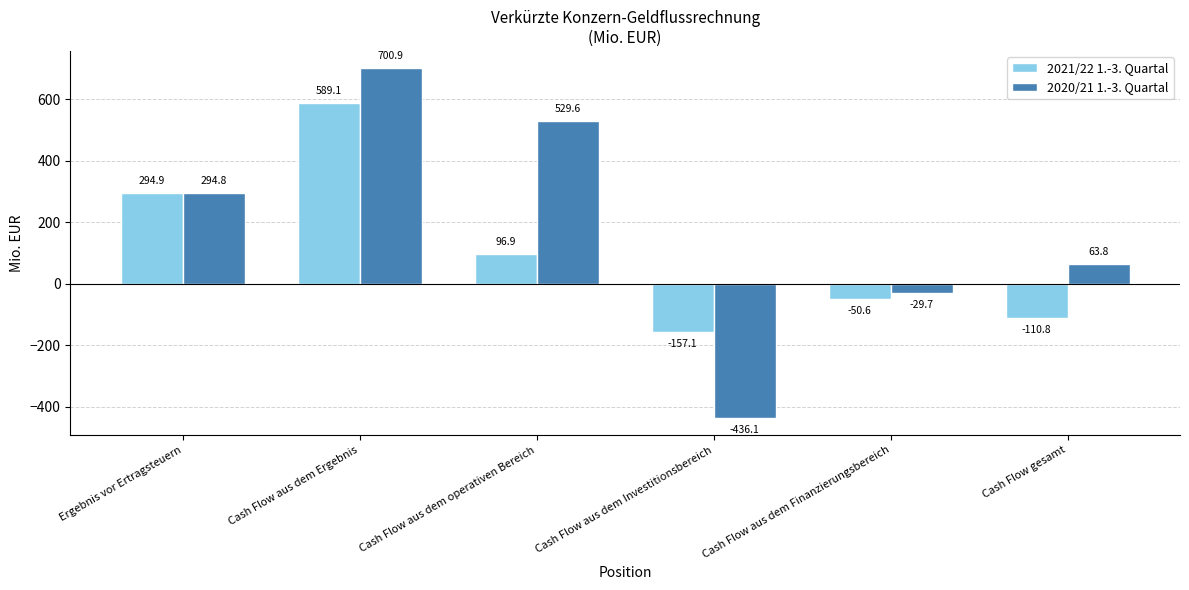

The value of 2021/22 1.-3. Quartal at Cash Flow aus dem Finanzierungsbereich is -50.6. True or false?

True